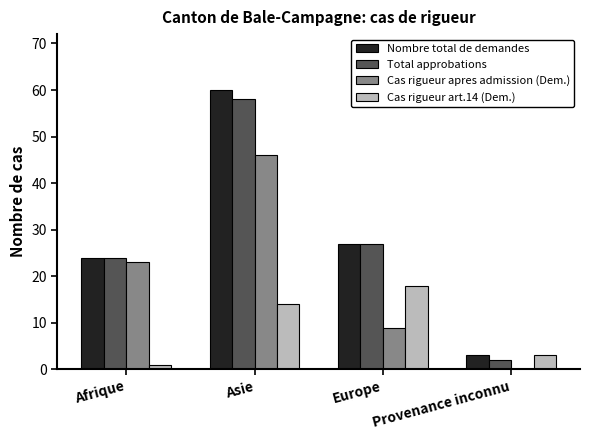

What is the greatest value displayed?

60